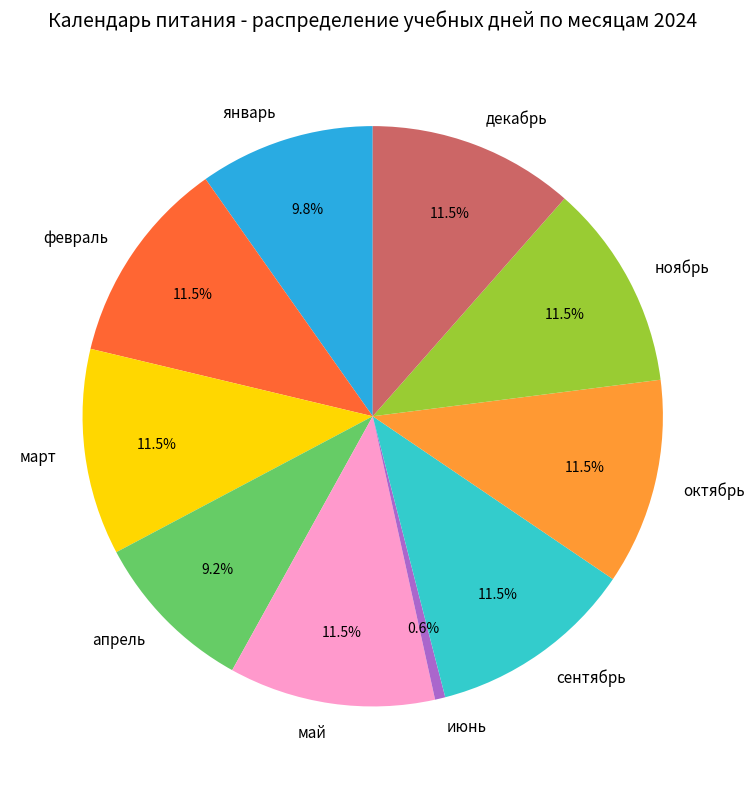

How many slices are in this pie chart?

10